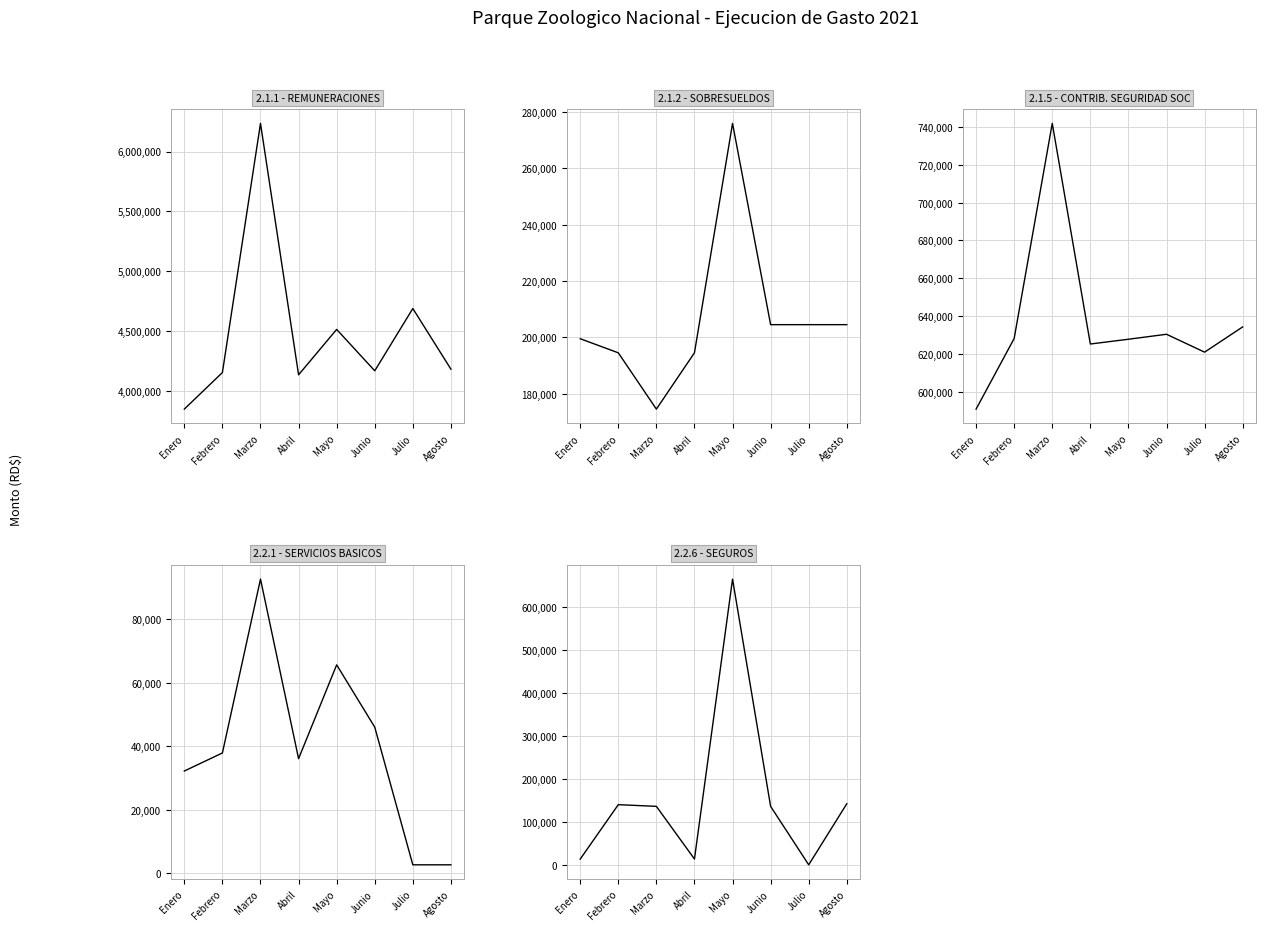

At how many categories does at least one series exceed 4855904?

1